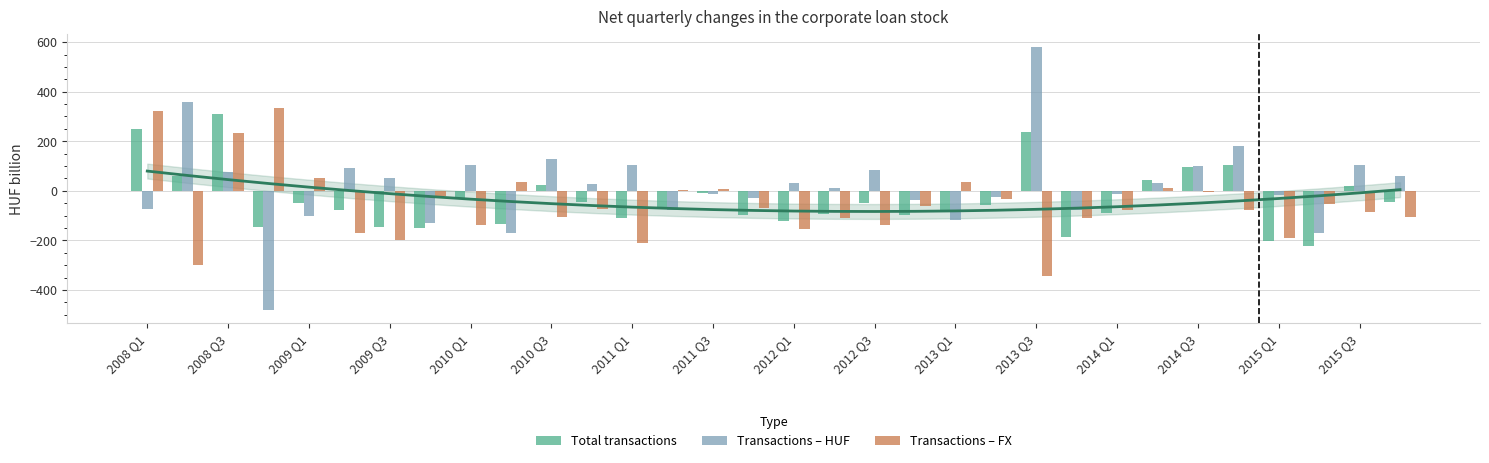

What is the minimum value for Transactions HUF?

-481.9